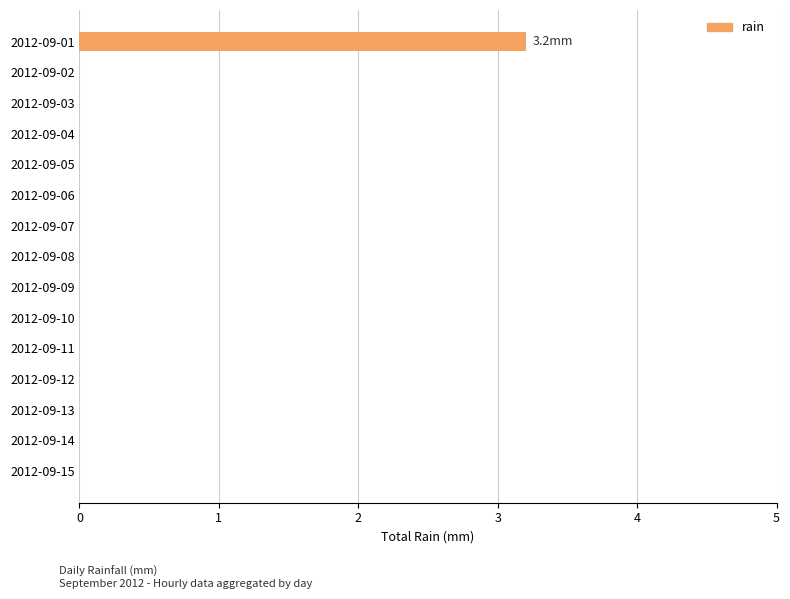

Are the bars horizontal?

Yes